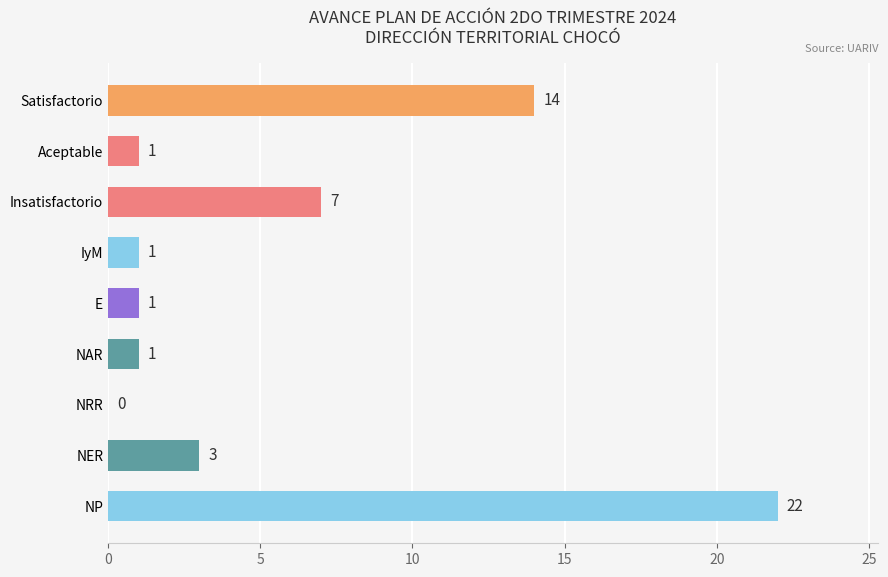

What is the greatest value displayed?

22